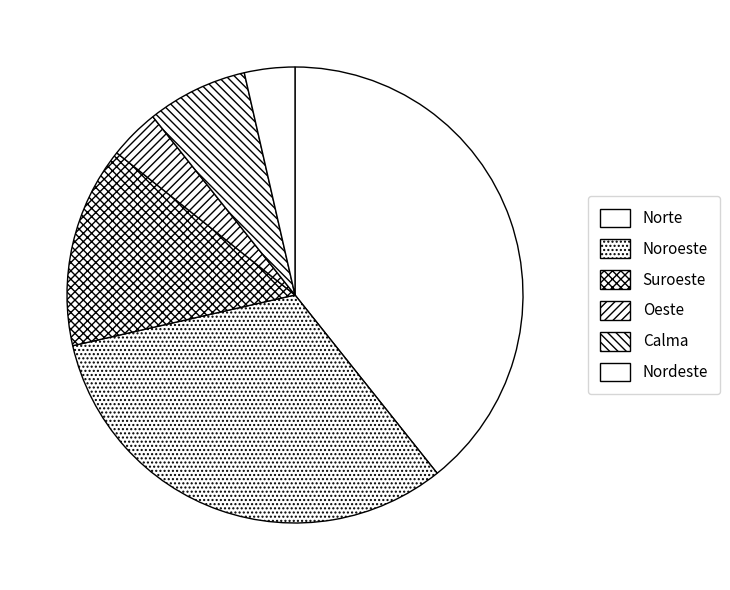

Is there a majority slice in this chart?

No